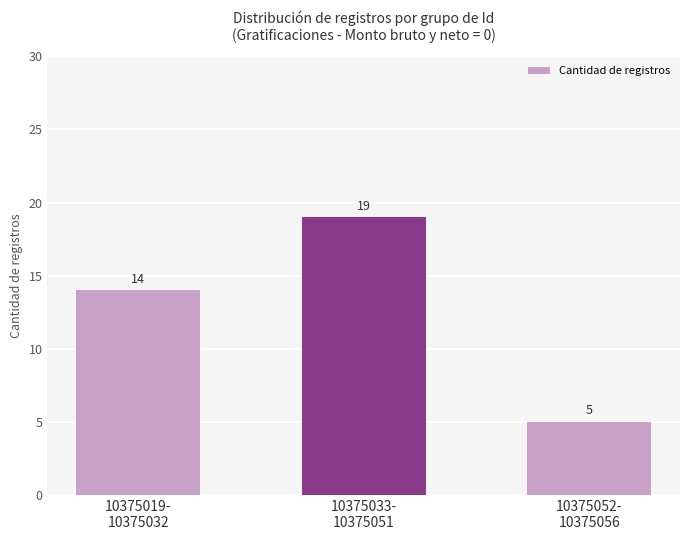

How many data points are less than 14?

1